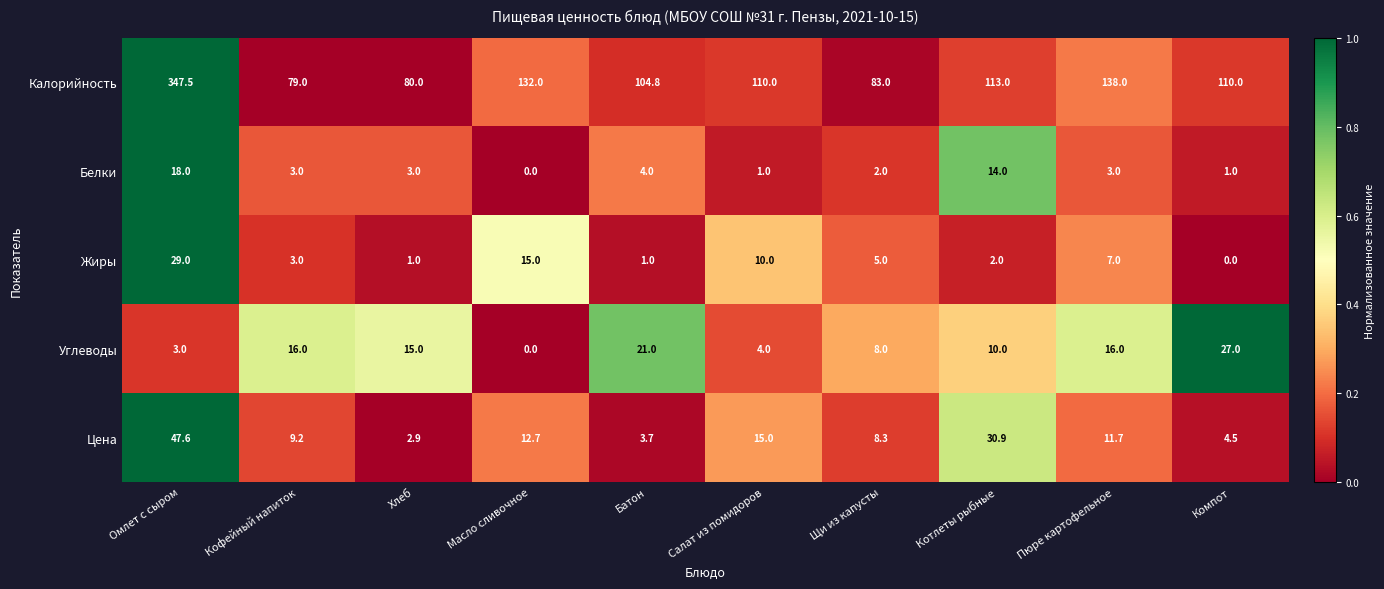

What is the difference between the maximum and minimum values in the Жиры series?

29.0